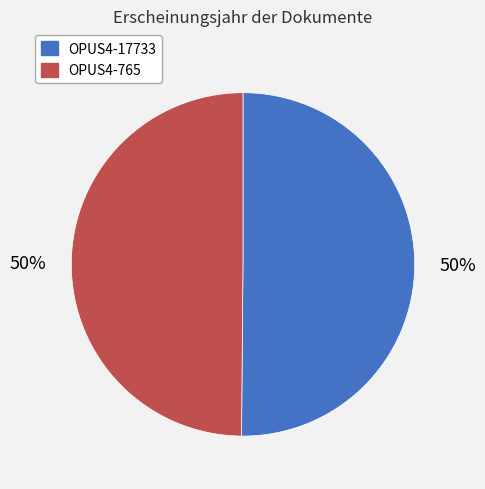

Do OPUS4-765 and OPUS4-17733 together represent more than half of the pie?

Yes